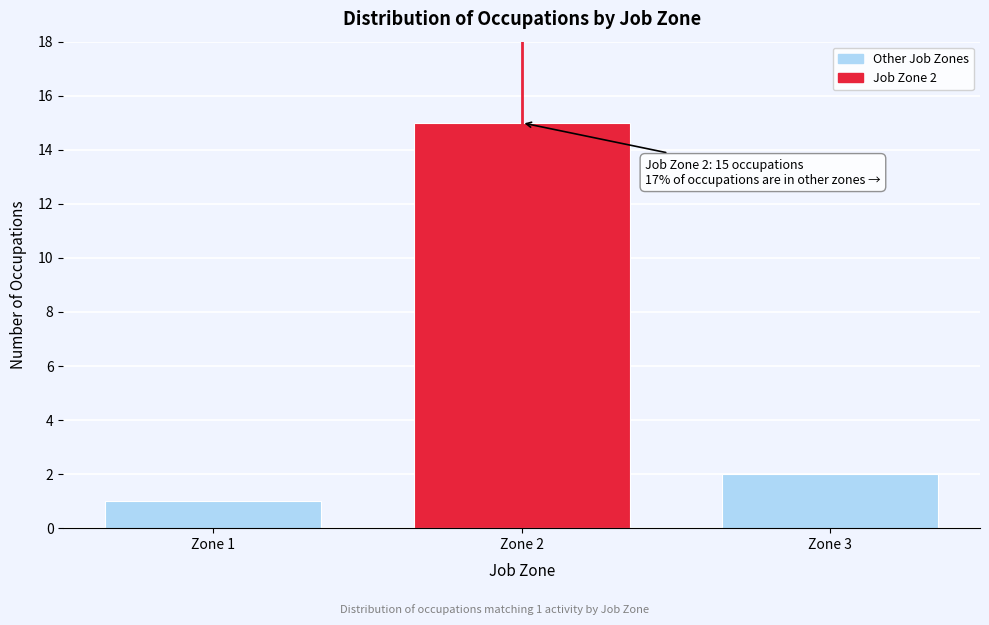

Reading left to right, list all the values displayed in this chart.

1	15	2